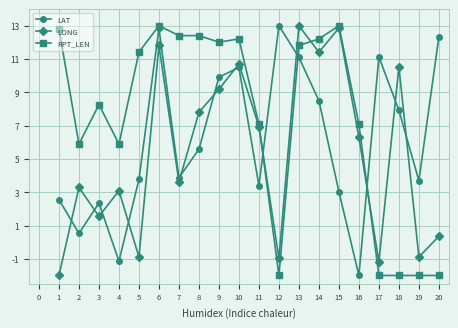

What is the spread (max minus min) of values at 11?

3.7